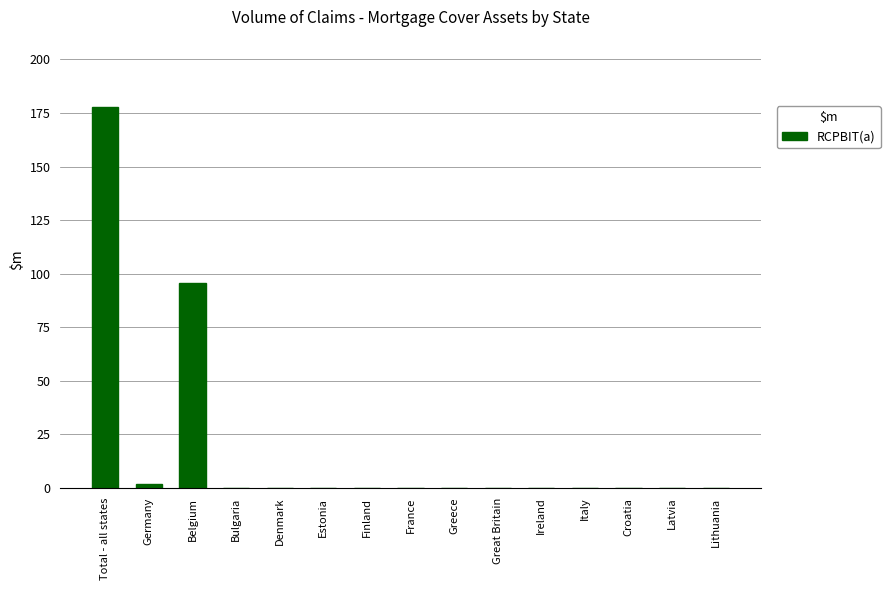

How many distinct data groups are displayed?

1